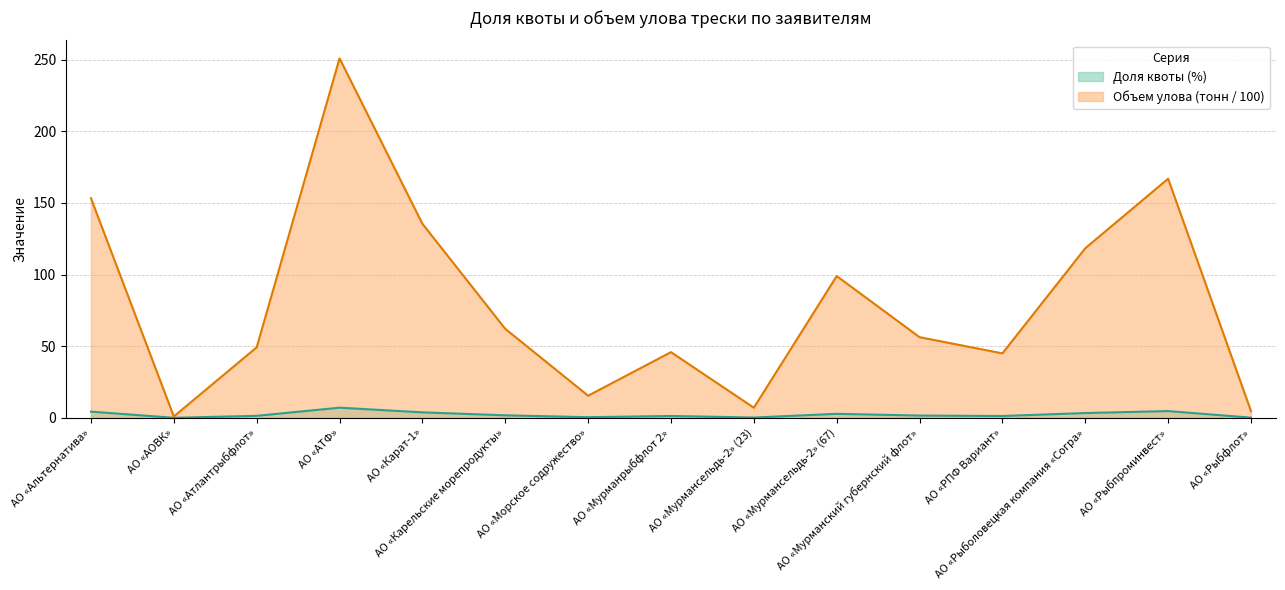

Does the chart have visible grid lines?

Yes